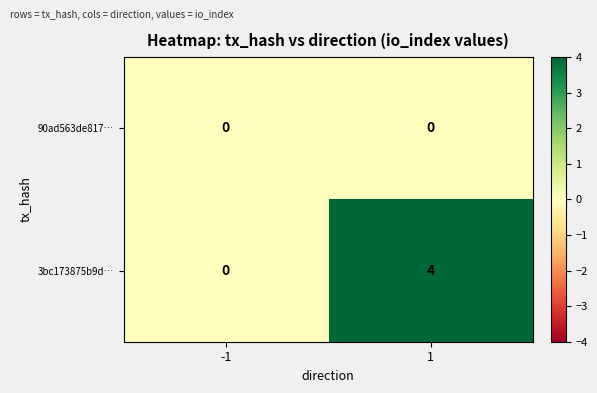

Between -1 and 1, which series saw the biggest shift?

3bc173875b9d…